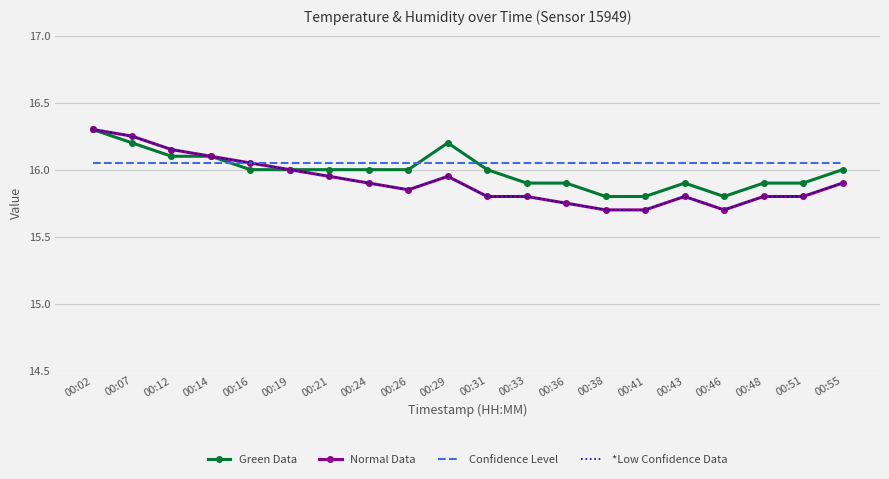

At which label is Normal Data closest to 16?

00:19